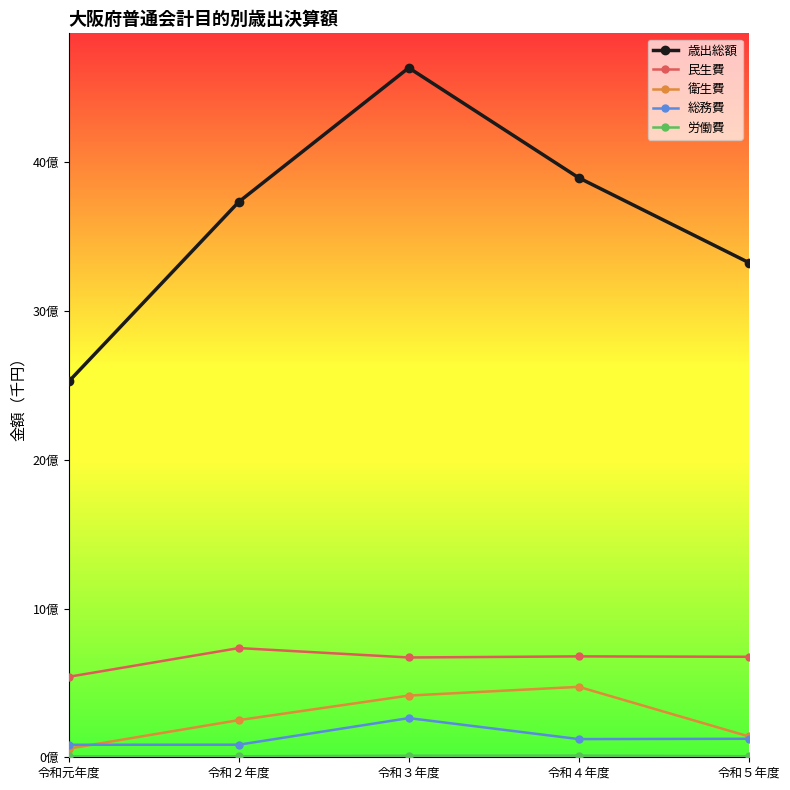

Does the chart have visible grid lines?

No